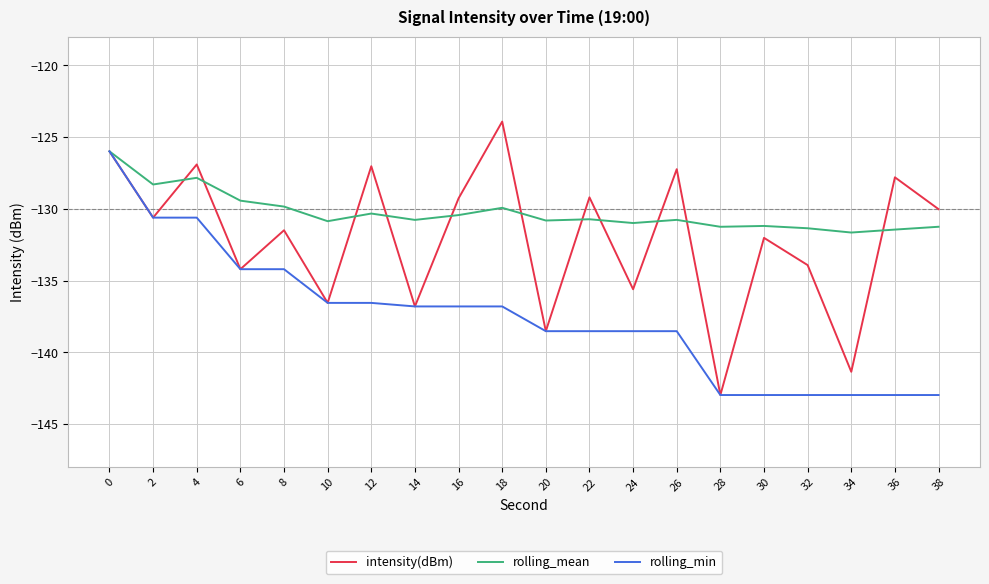

What is the total value across all series at 32?

-408.3